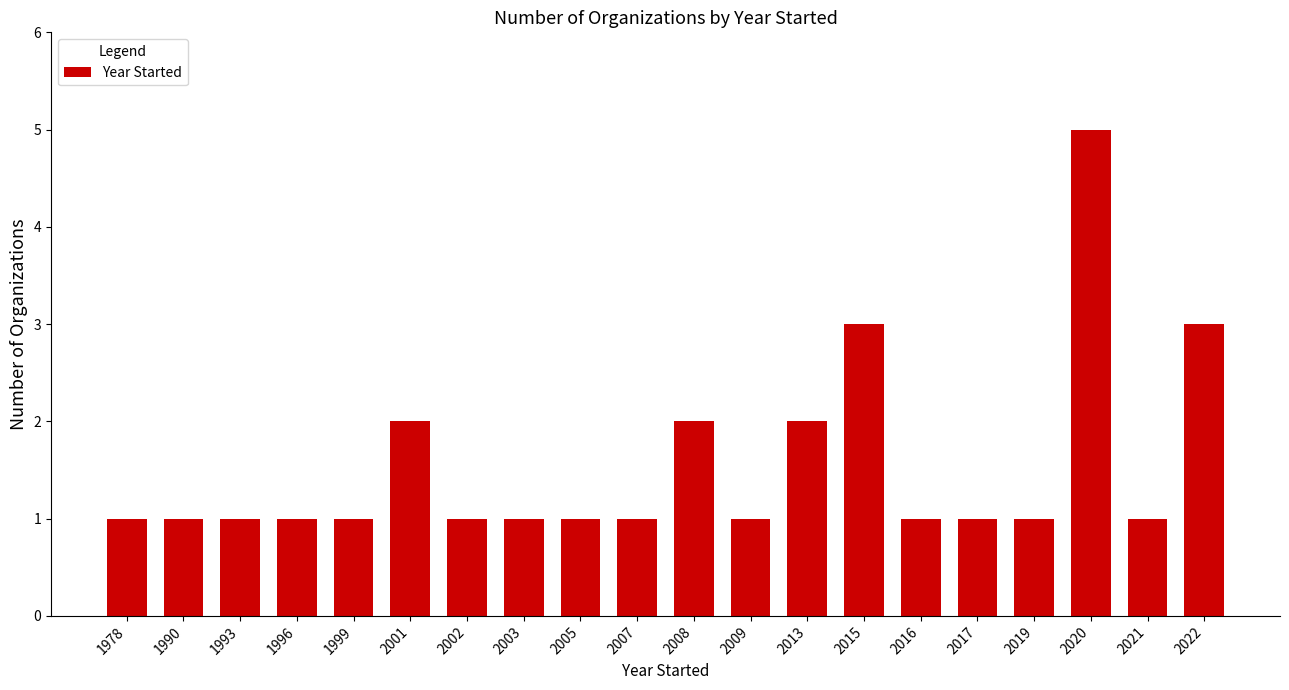

The value at 2019 is 0. True or false?

False